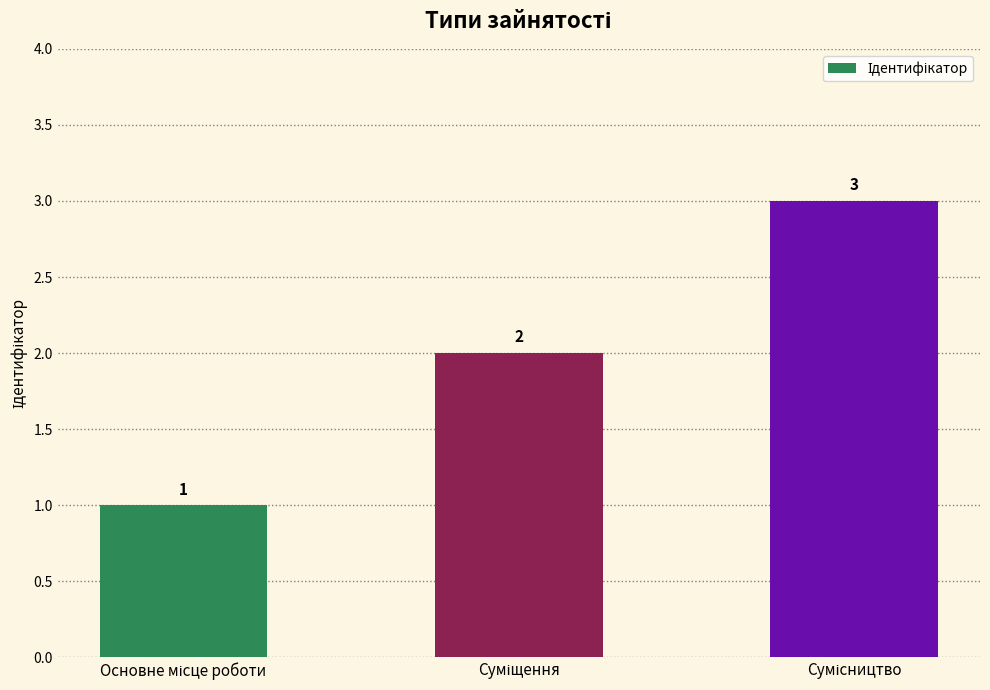

Does the chart contain stacked bars?

No